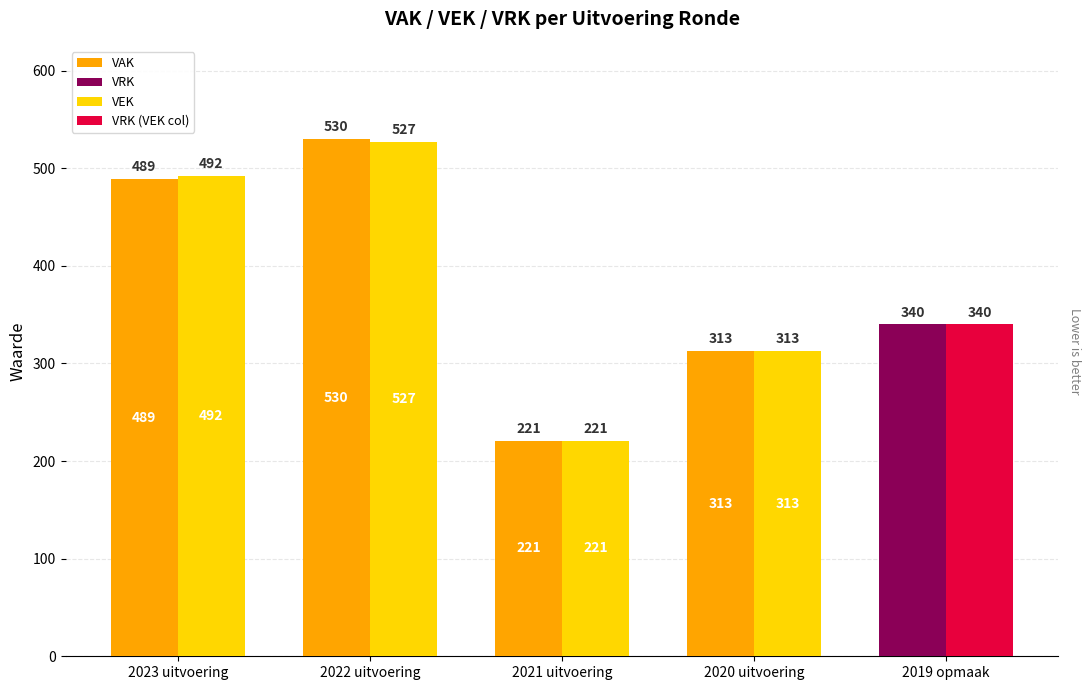

What position from the right is 2021 uitvoering?

3